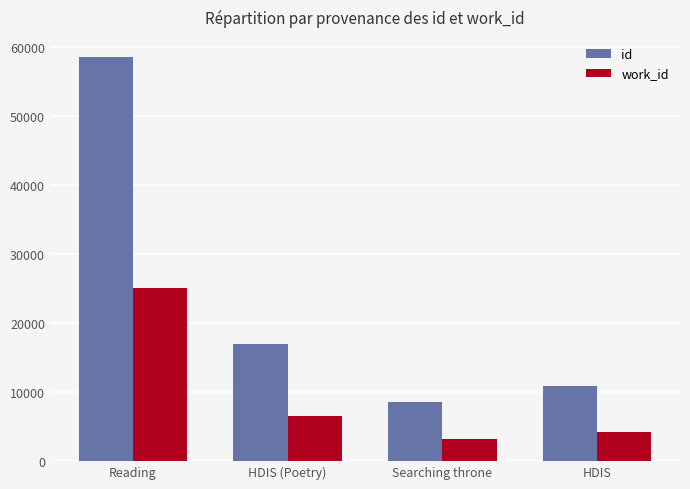

What is the value of the work_id bar at the 4th from the left?

4185